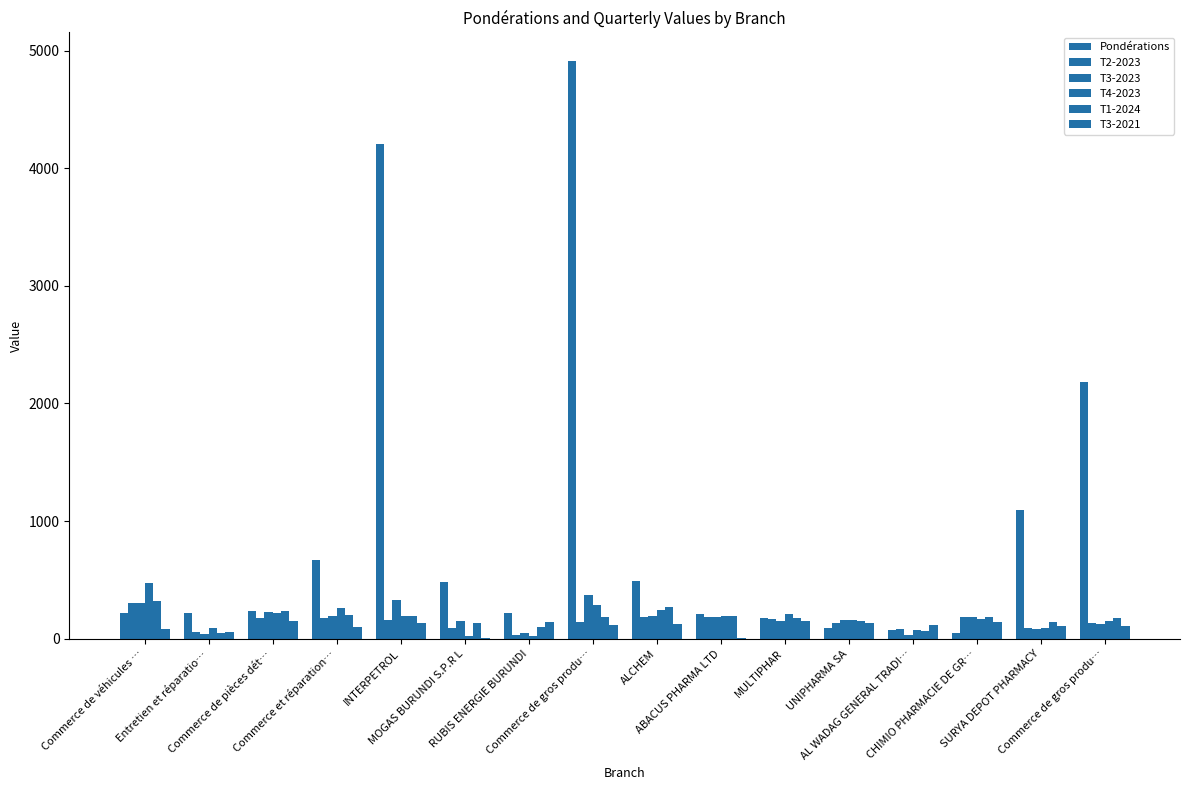

Is the value of Pondérations at Entretien et réparatio… greater than the value of T1-2024 at ABACUS PHARMA LTD?

Yes